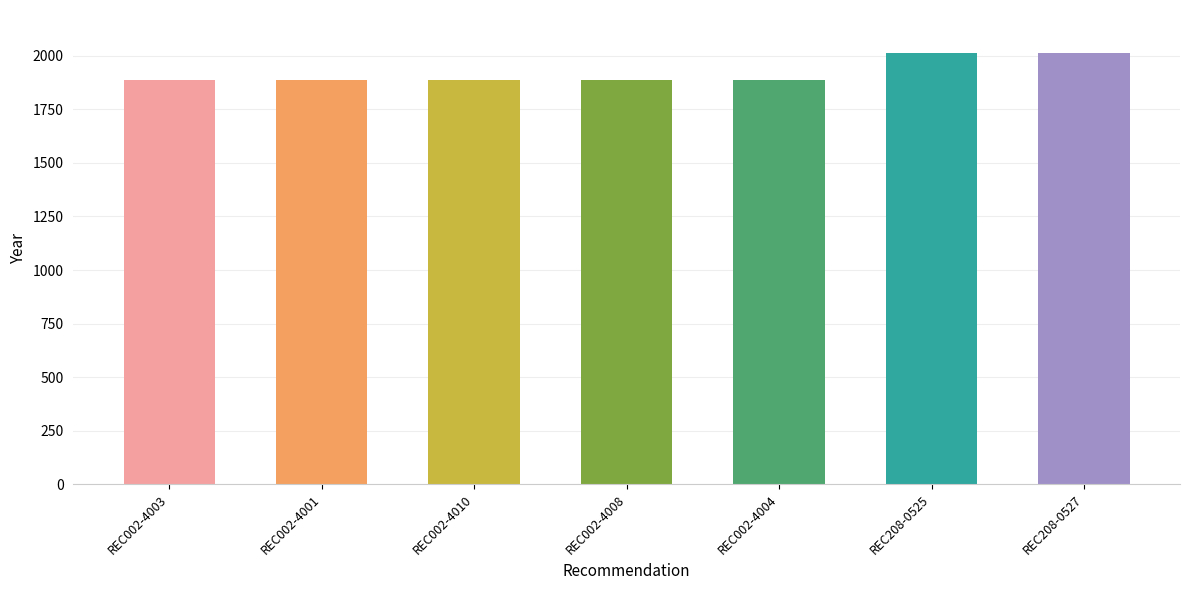

What is the average value?

1923